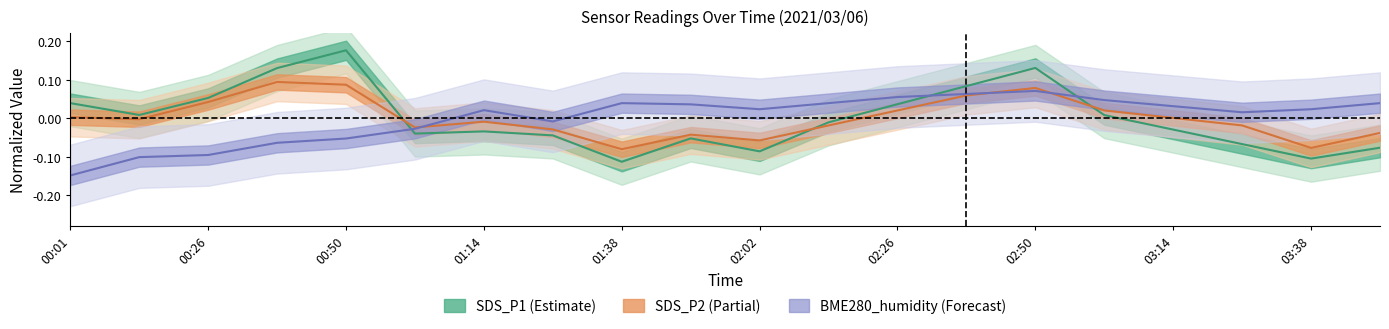

What is the total value across all series at 13?

0.2